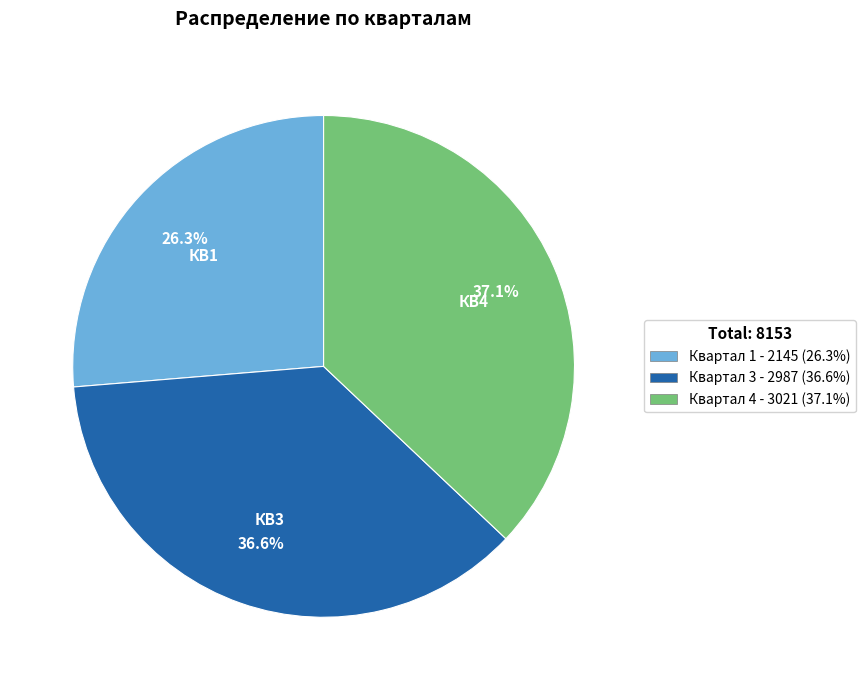

Does Квартал 4 represent more than half of the total?

No